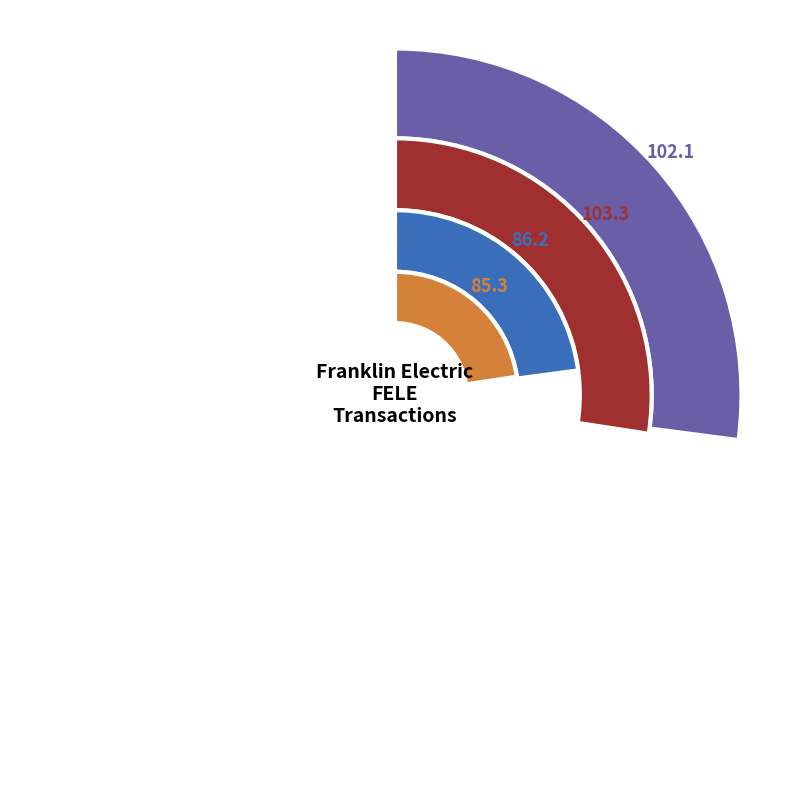

Is there a majority slice in this chart?

No